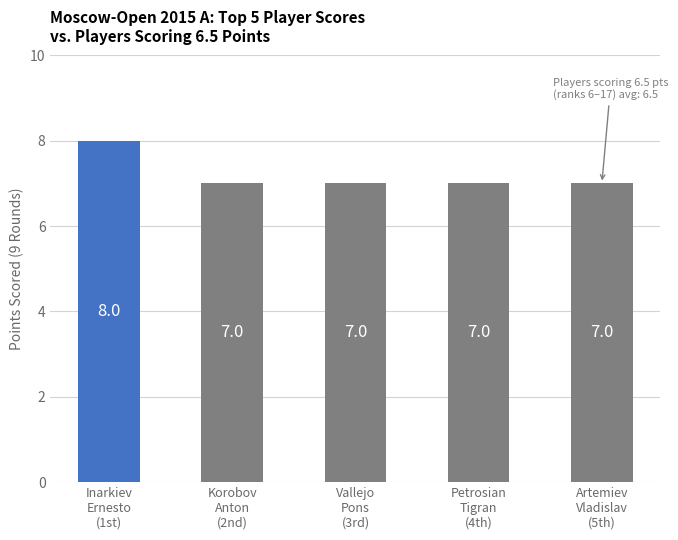

What is the value of the 4th bar from the left?

7